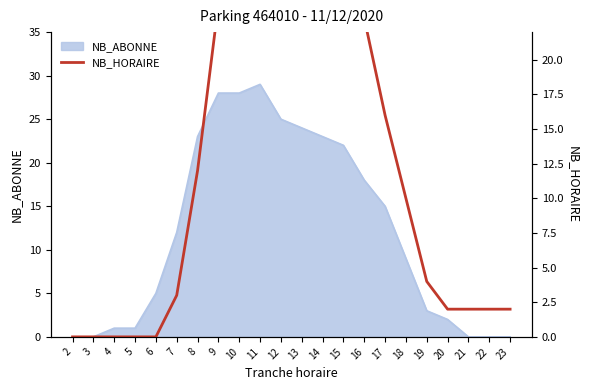

Where is the data nearest to the value 16?

17